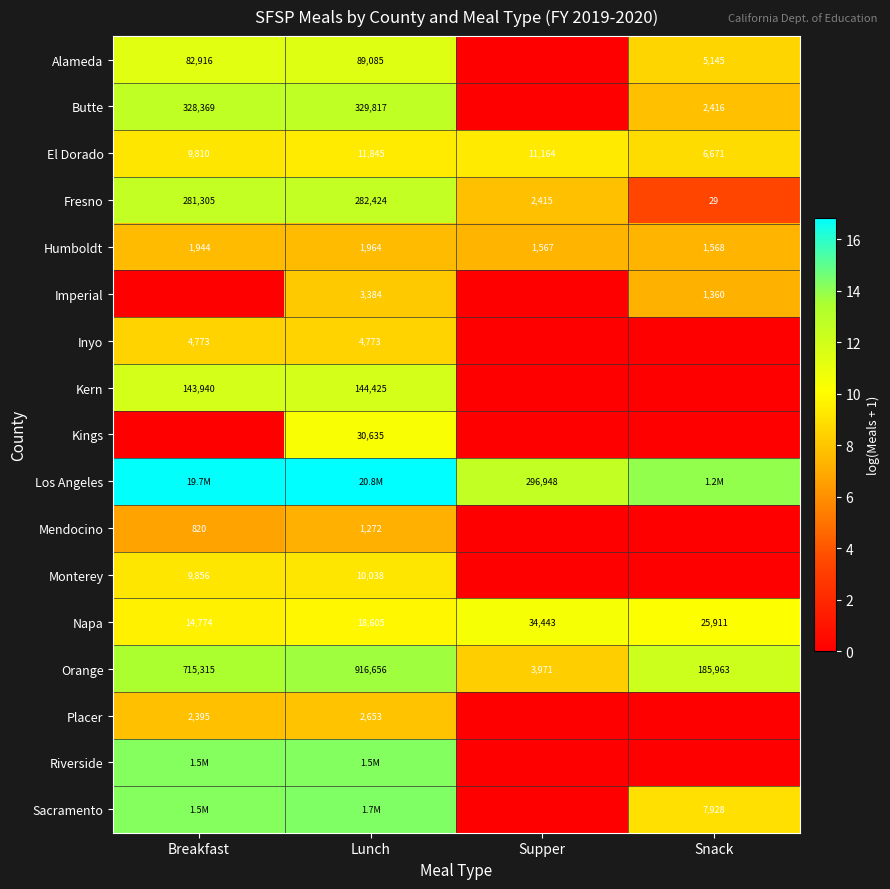

The value of Inyo at Lunch is 1.8. True or false?

False